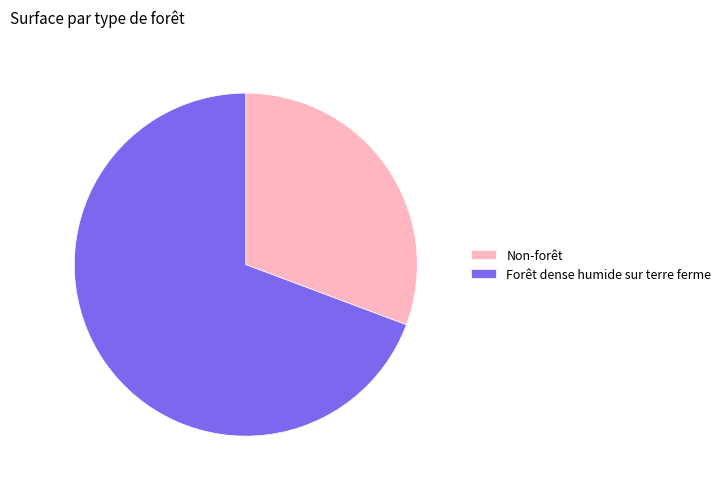

Count the number of slices in the pie.

2